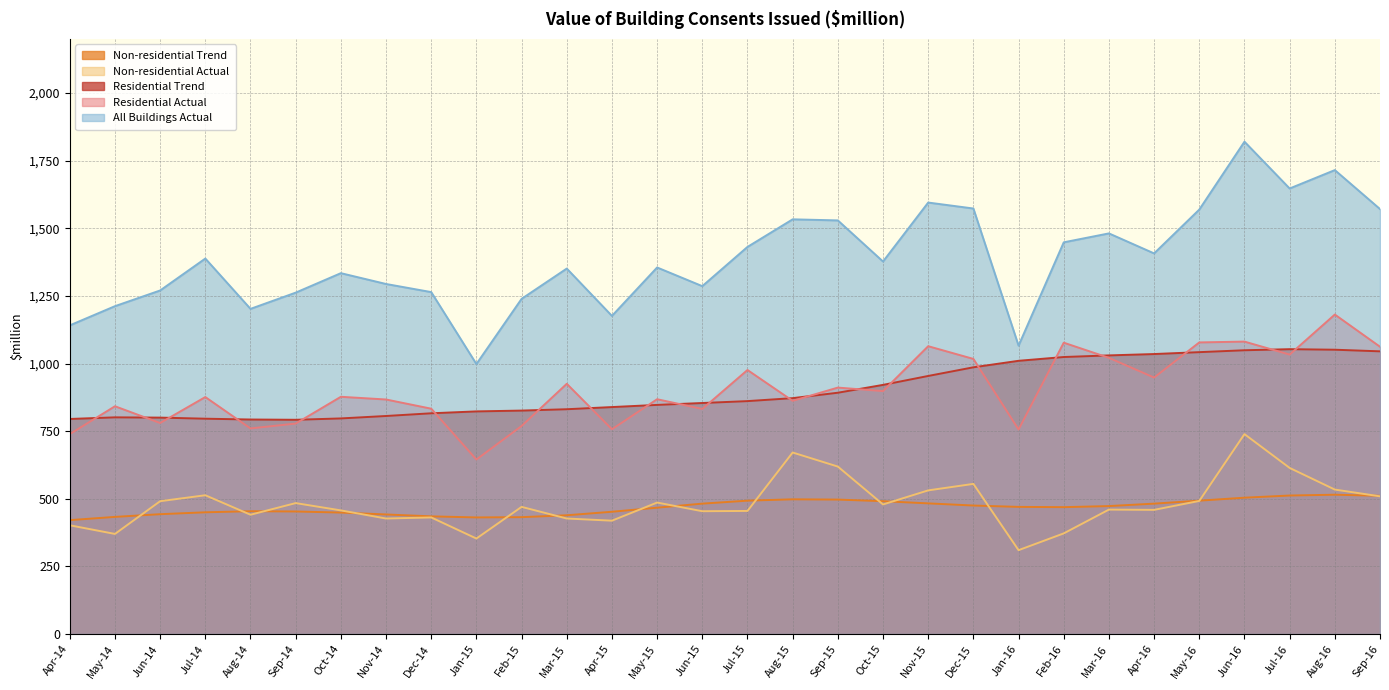

True or false: Residential Trend and All Buildings Actual intersect in this chart.

False